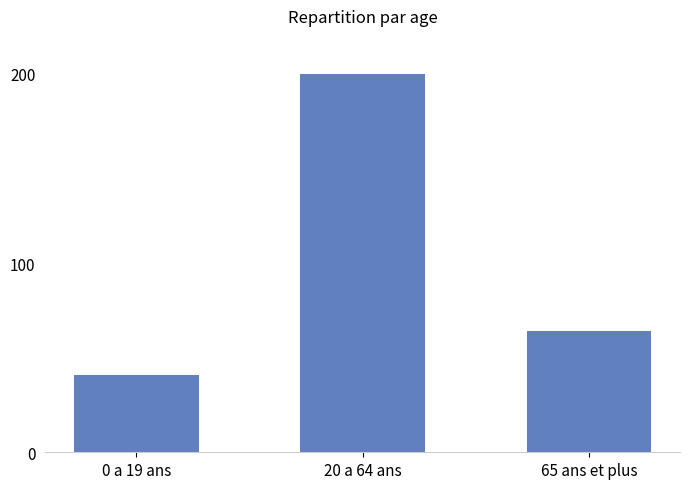

The chart shows a value of 200 at 20 a 64 ans. True or false?

True